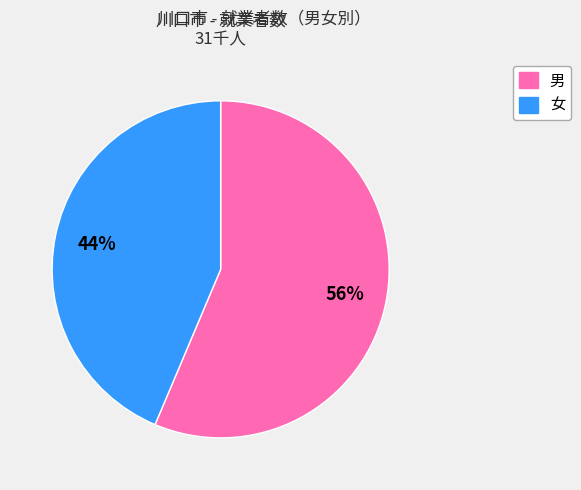

Is there any slice that represents more than half of the pie?

Yes